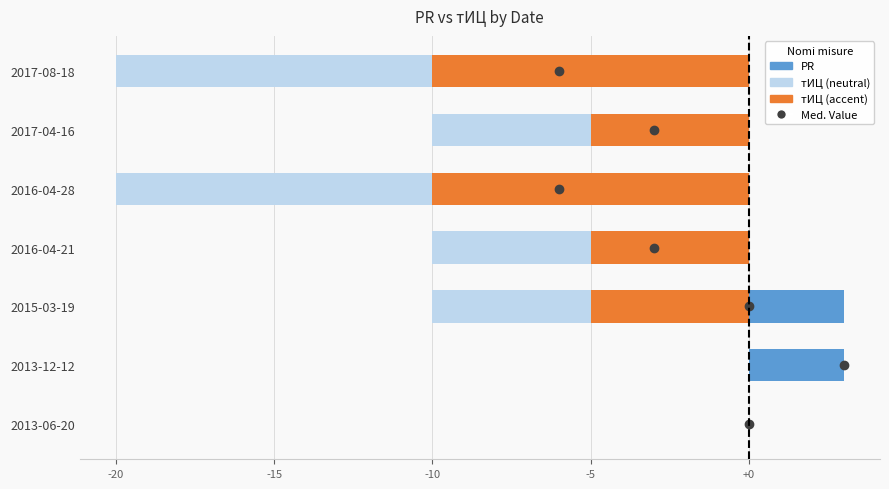

What is the maximum value shown in the chart?

3